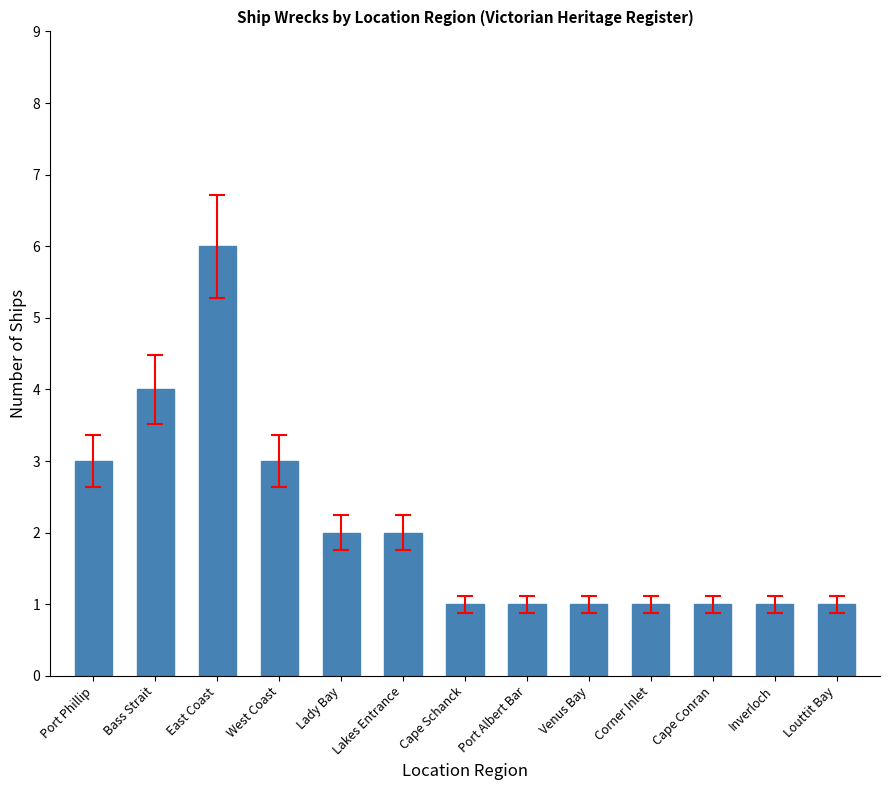

At which category does the chart reach its peak across all series?

East Coast